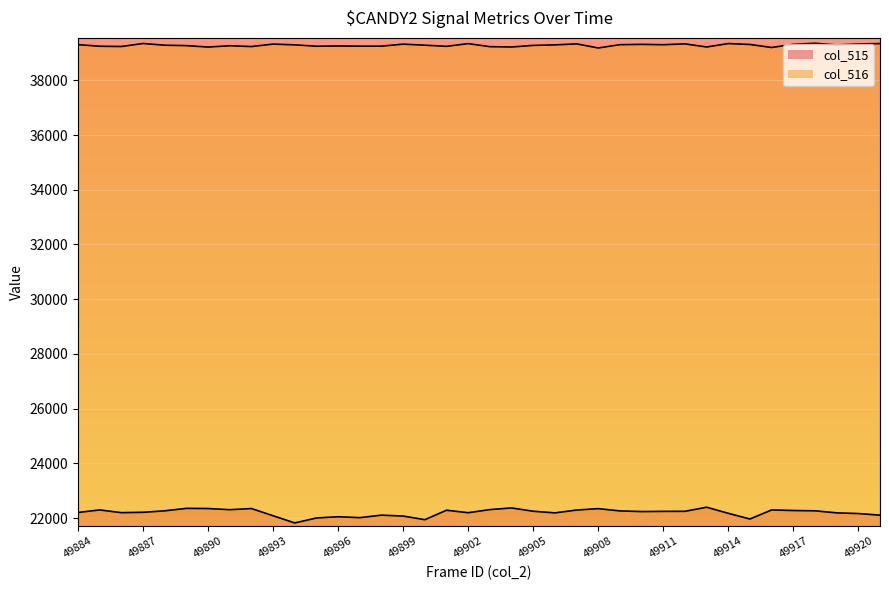

Is the value of col_515 at 49884 greater than the value of col_516 at 49894?

No